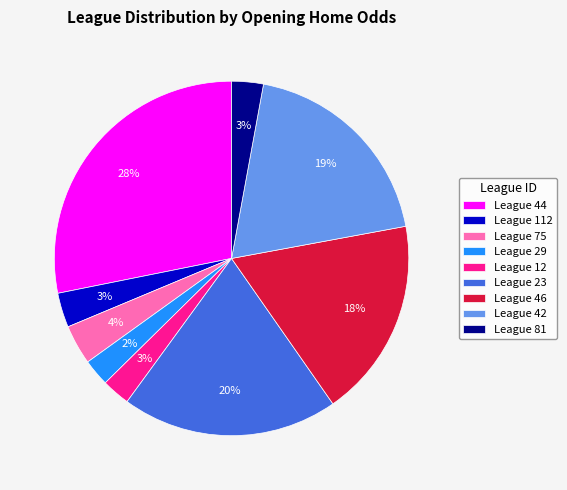

Is it true that League 29 is 2% of the pie?

True